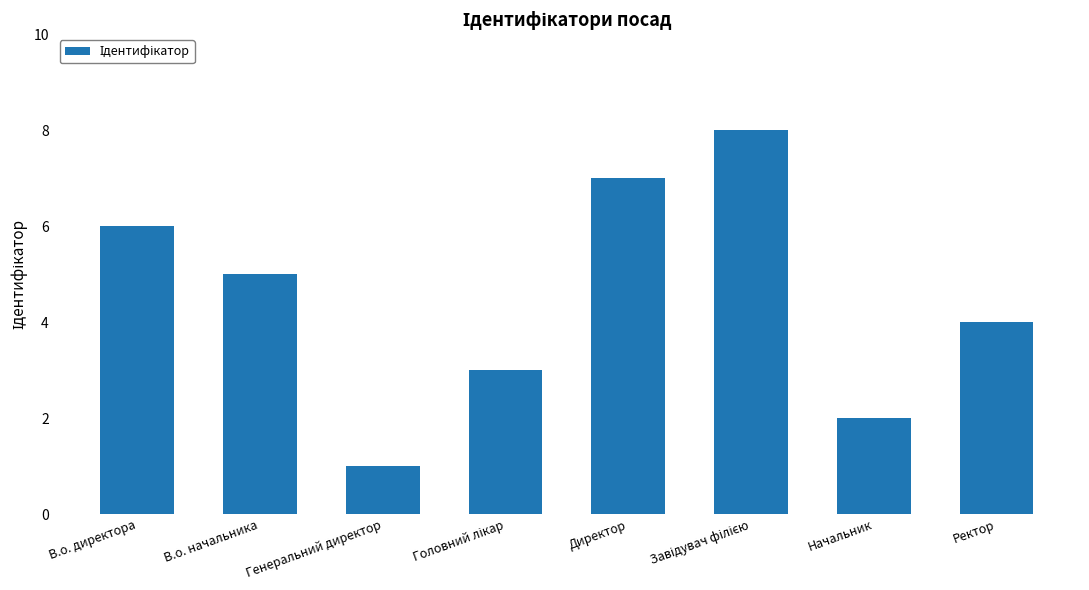

What is the label of the 2nd bar from the left?

В.о. начальника